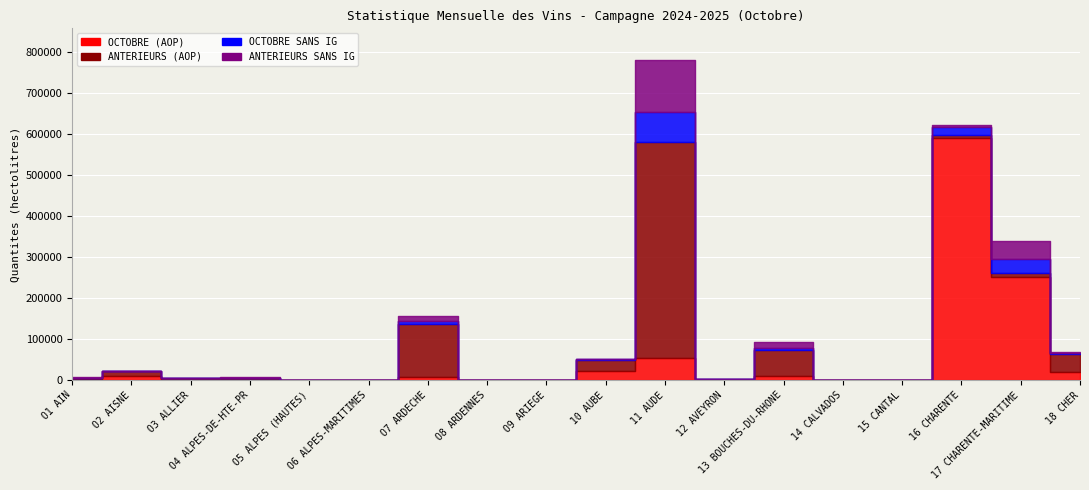

Reading left to right, what are all the values shown in this chart?

OCTOBRE (AOP): 1835	11009	1394	465	0	50	6983	1	0	22792	52950	592	8939	0	2	589313	250448	19229
ANTERIEURS (AOP): 3297	10757	2823	5054	954	369	130677	0	192	27154	527136	1729	64281	27	45	7723	11363	44560
OCTOBRE SANS IG: 541	426	89	257	11	3	7611	0	15	324	74217	134	4171	0	0	19681	33132	1529
ANTERIEURS SANS IG: 2765	392	406	692	30	8	11416	3	62	480	125012	370	15008	0	9	3914	42924	2209